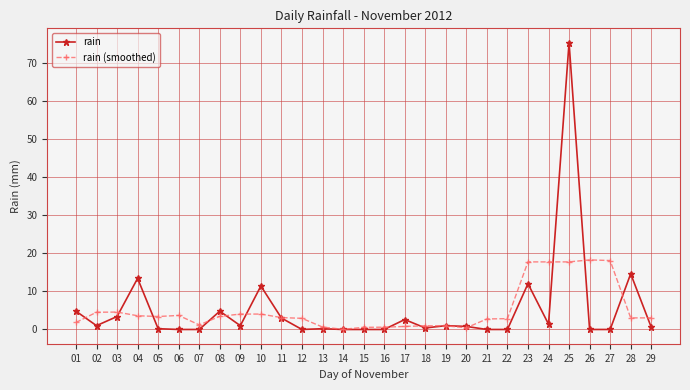

At 23, list the series in order from largest to smallest.

rain (smoothed), rain